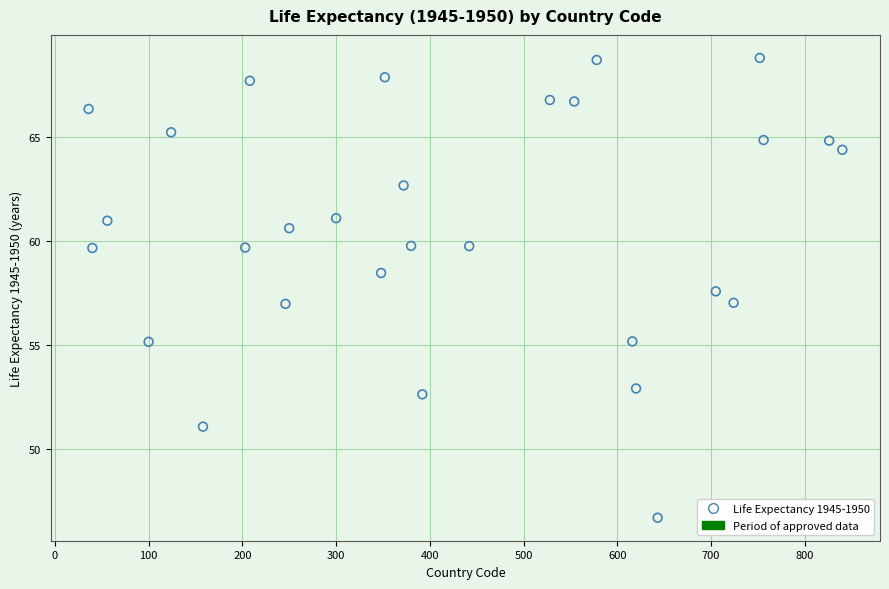

What is the range of X values (max minus min)?

804.0